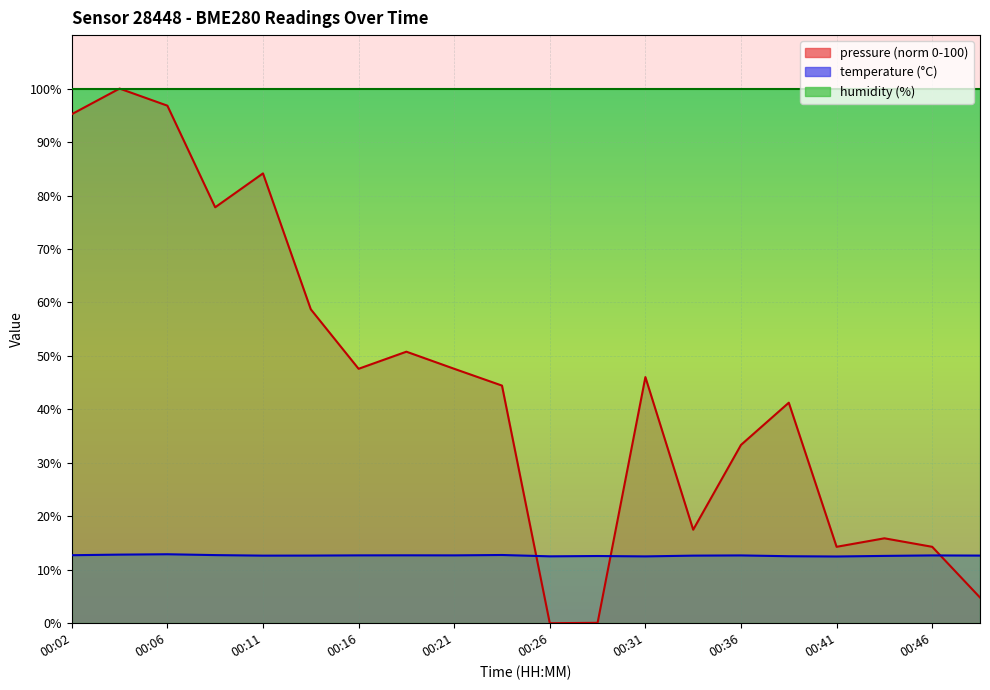

At how many categories does at least one series exceed 22?

13